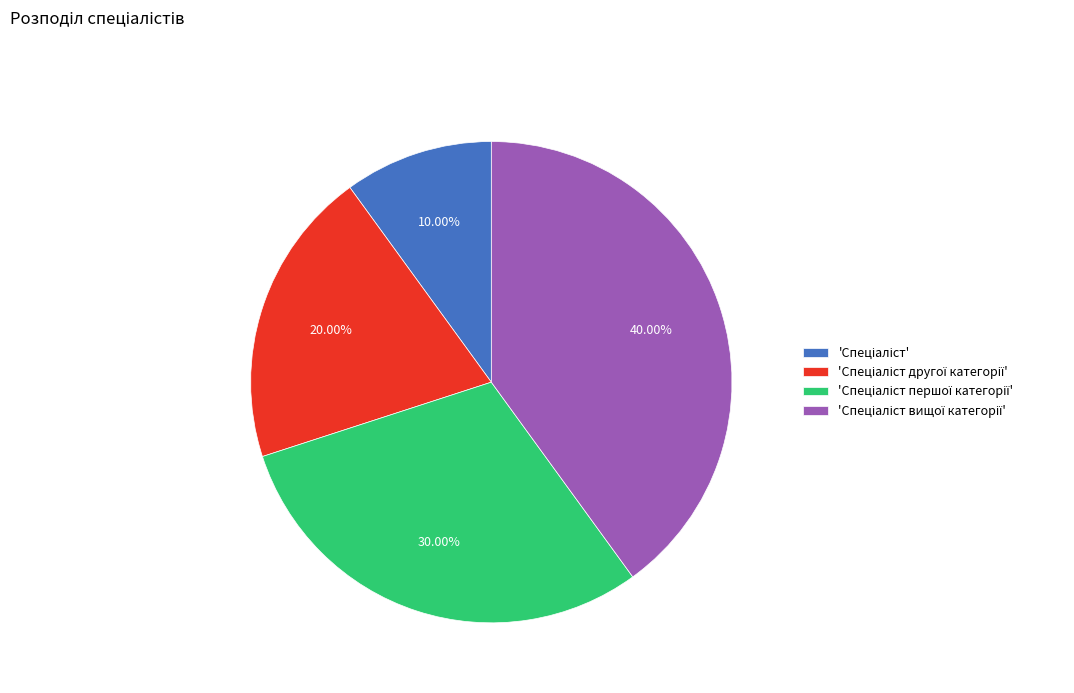

Is there a majority slice in this chart?

No